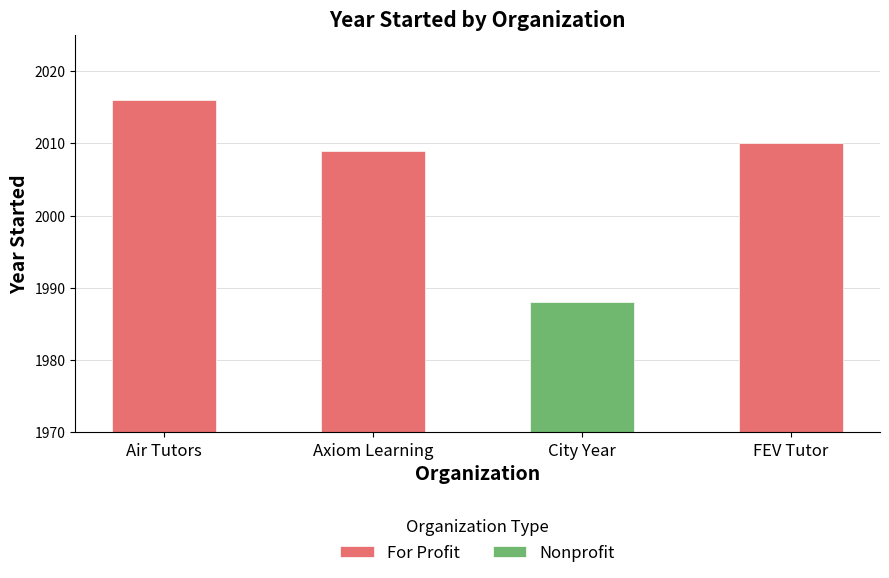

Approximately how many times larger is the value at FEV Tutor compared to Air Tutors?

1.0